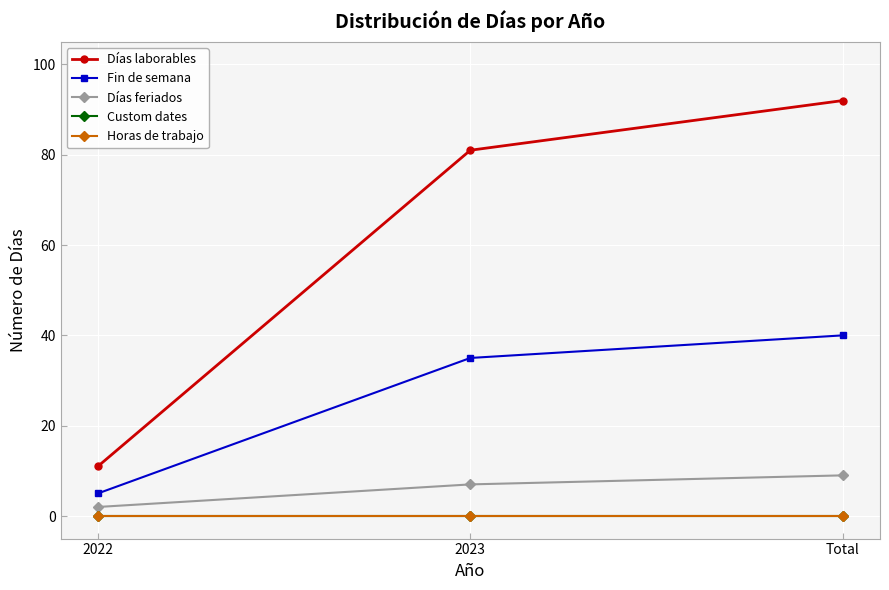

Which has a higher value, Total or 2023?

Total